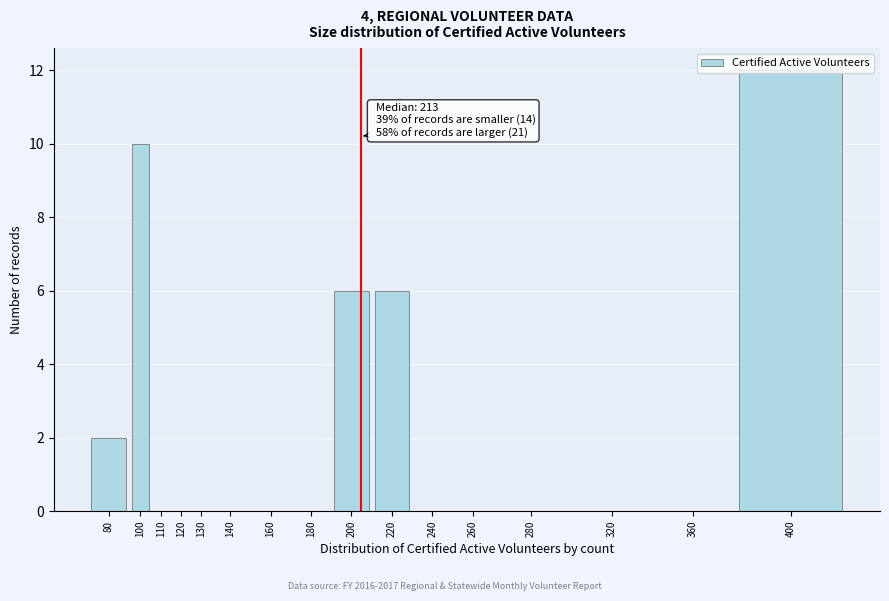

What is the sum of the values at 360 and 220?

6